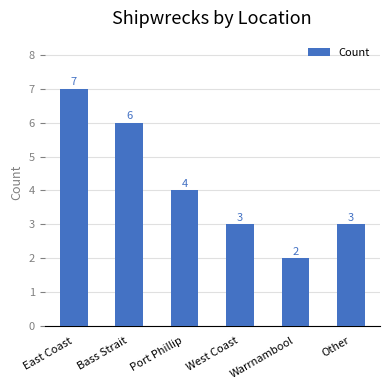

What is the maximum value shown in the chart?

7